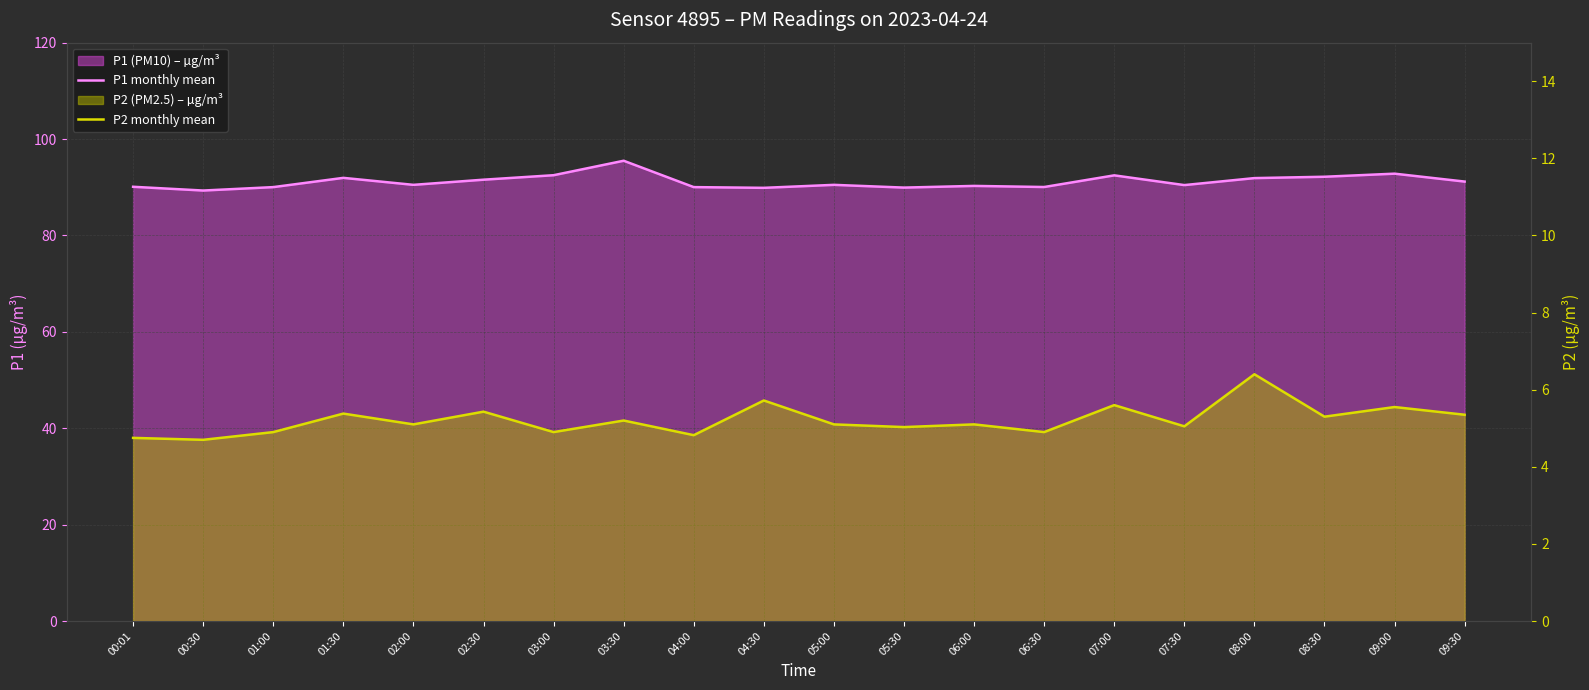

True or false: P2 monthly mean and P1 monthly mean intersect in this chart.

False